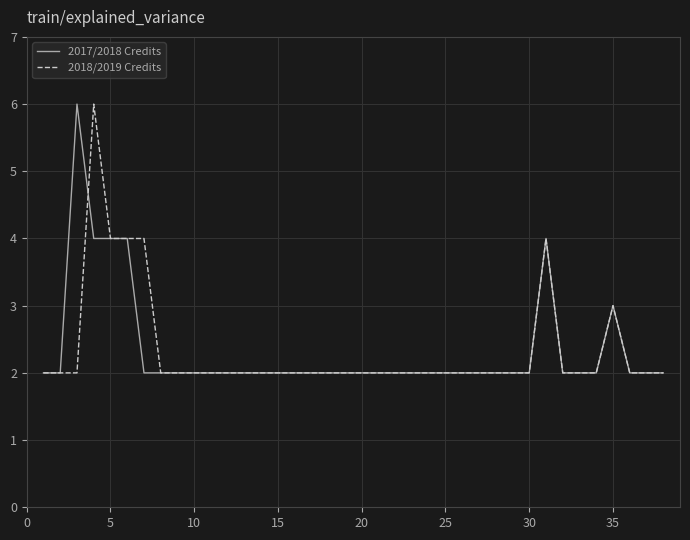

What is the maximum value for 2018/2019 Credits?

6